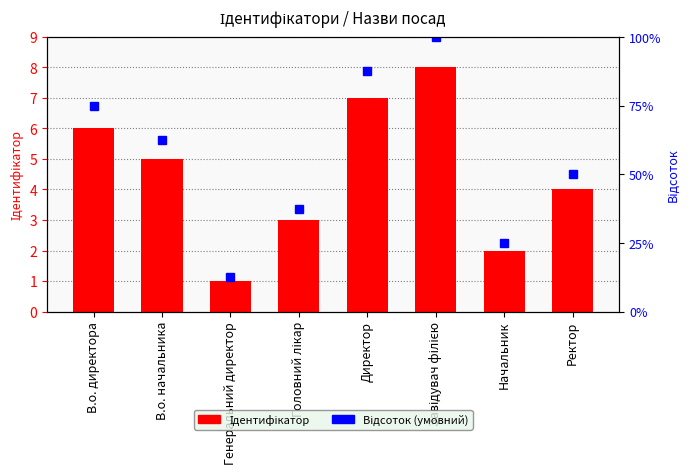

Which series changed the most between Головний лікар and Ректор?

Відсоток (умовний)